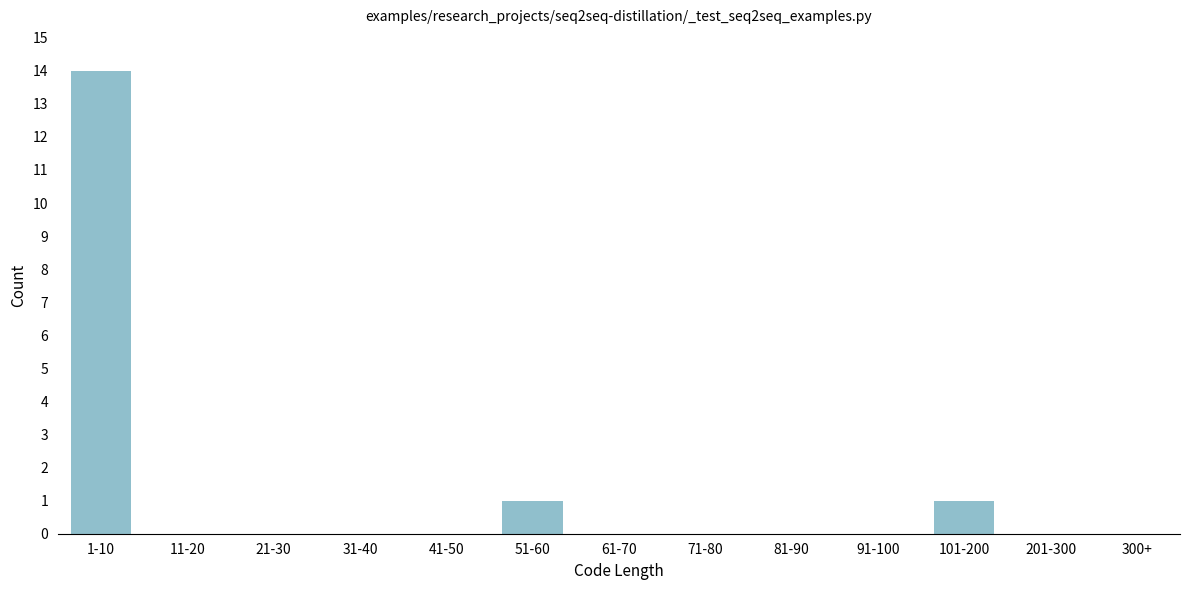

Reading right to left, what are all the values shown in this chart?

300+=0	201-300=0	101-200=1	91-100=0	81-90=0	71-80=0	61-70=0	51-60=1	41-50=0	31-40=0	21-30=0	11-20=0	1-10=14